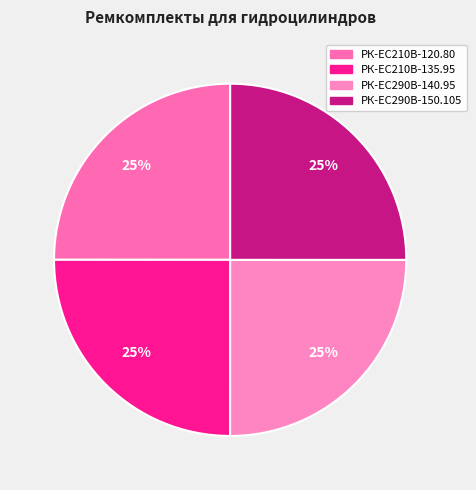

The РК-EC210В-135.95 slice represents 36% of the pie. True or false?

False